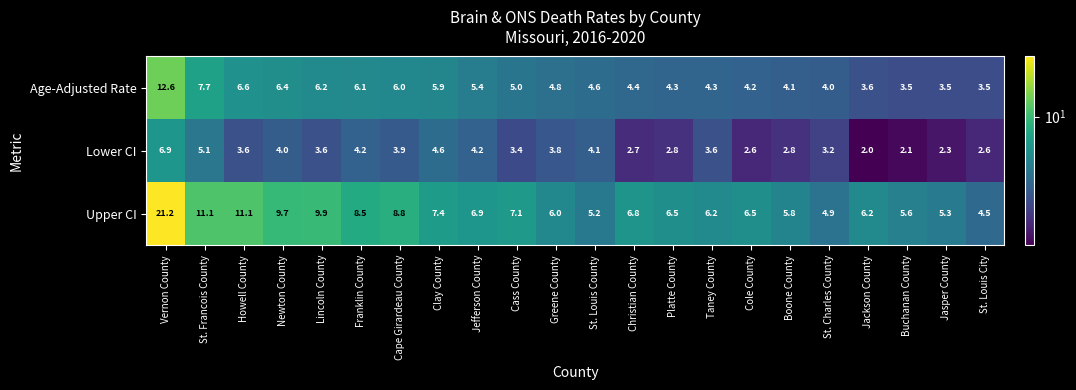

Which series has the largest range (max minus min)?

Upper CI